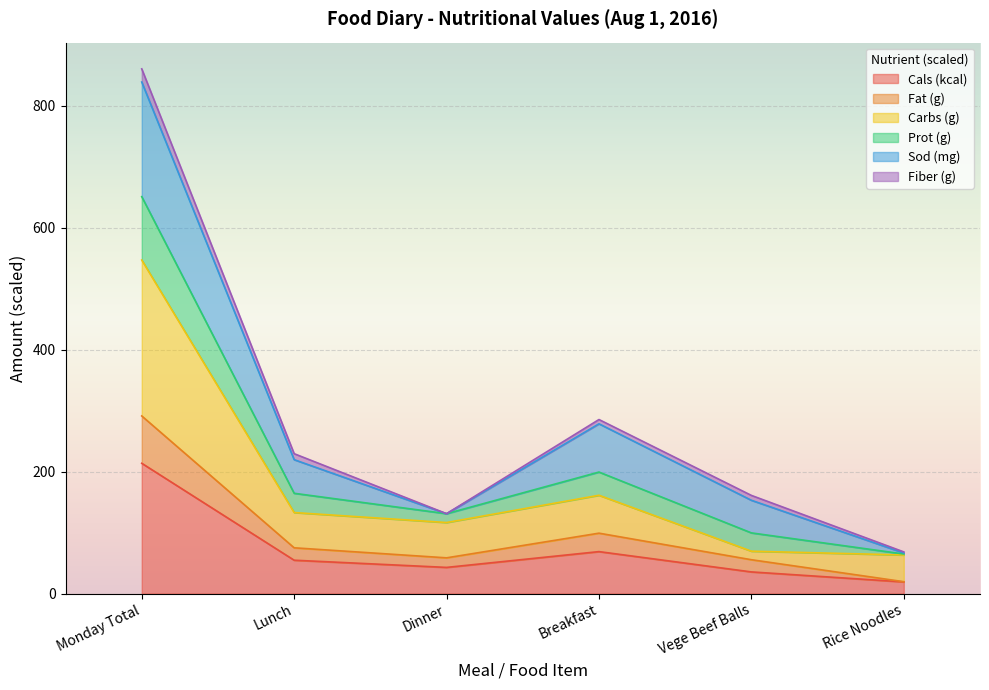

What is the label of the 5th point from the left?

Vege Beef Balls